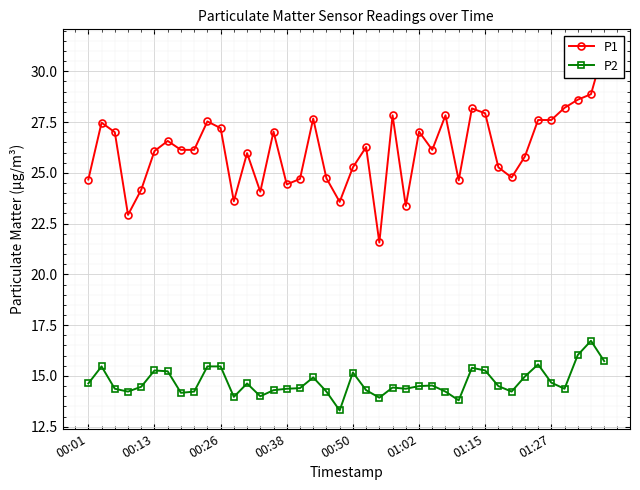

True or false: P2 has more than 1 points higher than both neighbors.

True